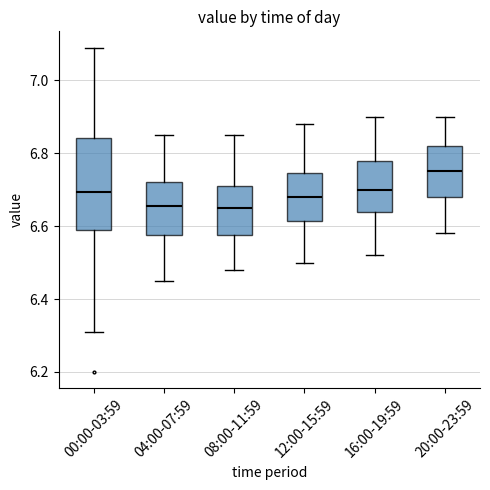

Reading left to right, read every box against the y-axis: the position of its median line, the range the box covers, and the ends of its whiskers. The values are not printed on the chart, so give them approximately, as read against the axis.

00:00-03:59: median 6.70, box 6.60 to 6.84, whiskers 6.32 to 7.10
04:00-07:59: median 6.66, box 6.58 to 6.72, whiskers 6.46 to 6.86
08:00-11:59: median 6.66, box 6.58 to 6.72, whiskers 6.48 to 6.86
12:00-15:59: median 6.68, box 6.62 to 6.74, whiskers 6.50 to 6.88
16:00-19:59: median 6.70, box 6.64 to 6.78, whiskers 6.52 to 6.90
20:00-23:59: median 6.76, box 6.68 to 6.82, whiskers 6.58 to 6.90